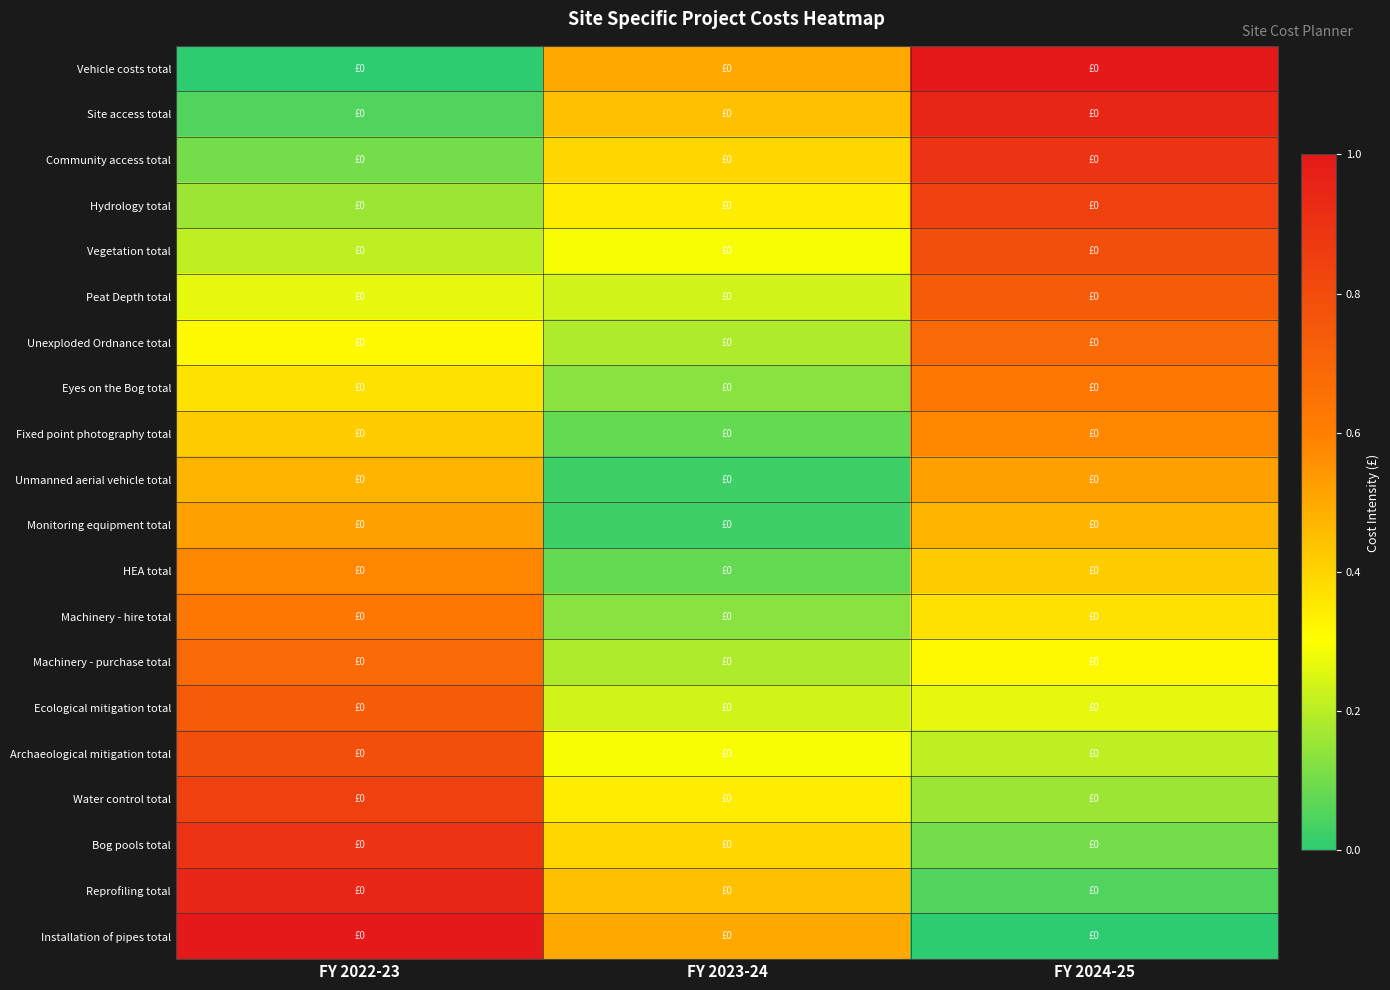

Rank the series at FY 2023-24 from highest to lowest value.

Vehicle costs total, Installation of pipes total, Site access total, Reprofiling total, Community access total, Bog pools total, Hydrology total, Water control total, Vegetation total, Archaeological mitigation total, Peat Depth total, Ecological mitigation total, Unexploded Ordnance total, Machinery - purchase total, Eyes on the Bog total, Machinery - hire total, Fixed point photography total, HEA total, Unmanned aerial vehicle total, Monitoring equipment total